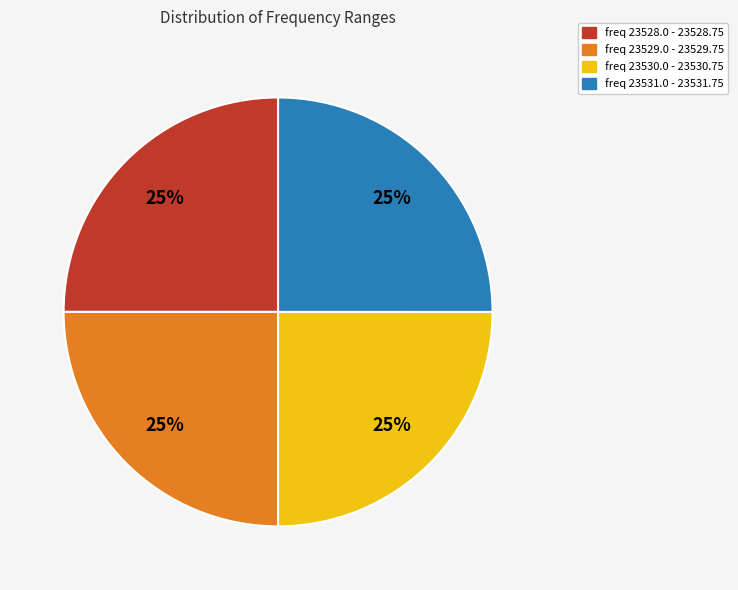

Does freq 23530.0 - 23530.75 account for over 50% of the chart?

No